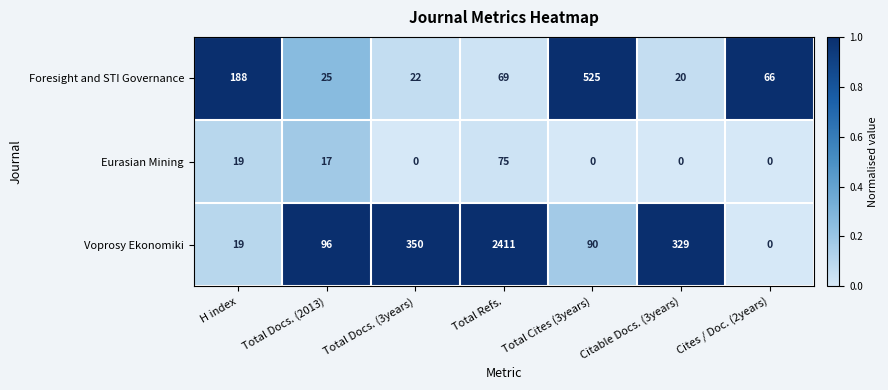

Which label corresponds to the largest value in the chart?

Total Refs.